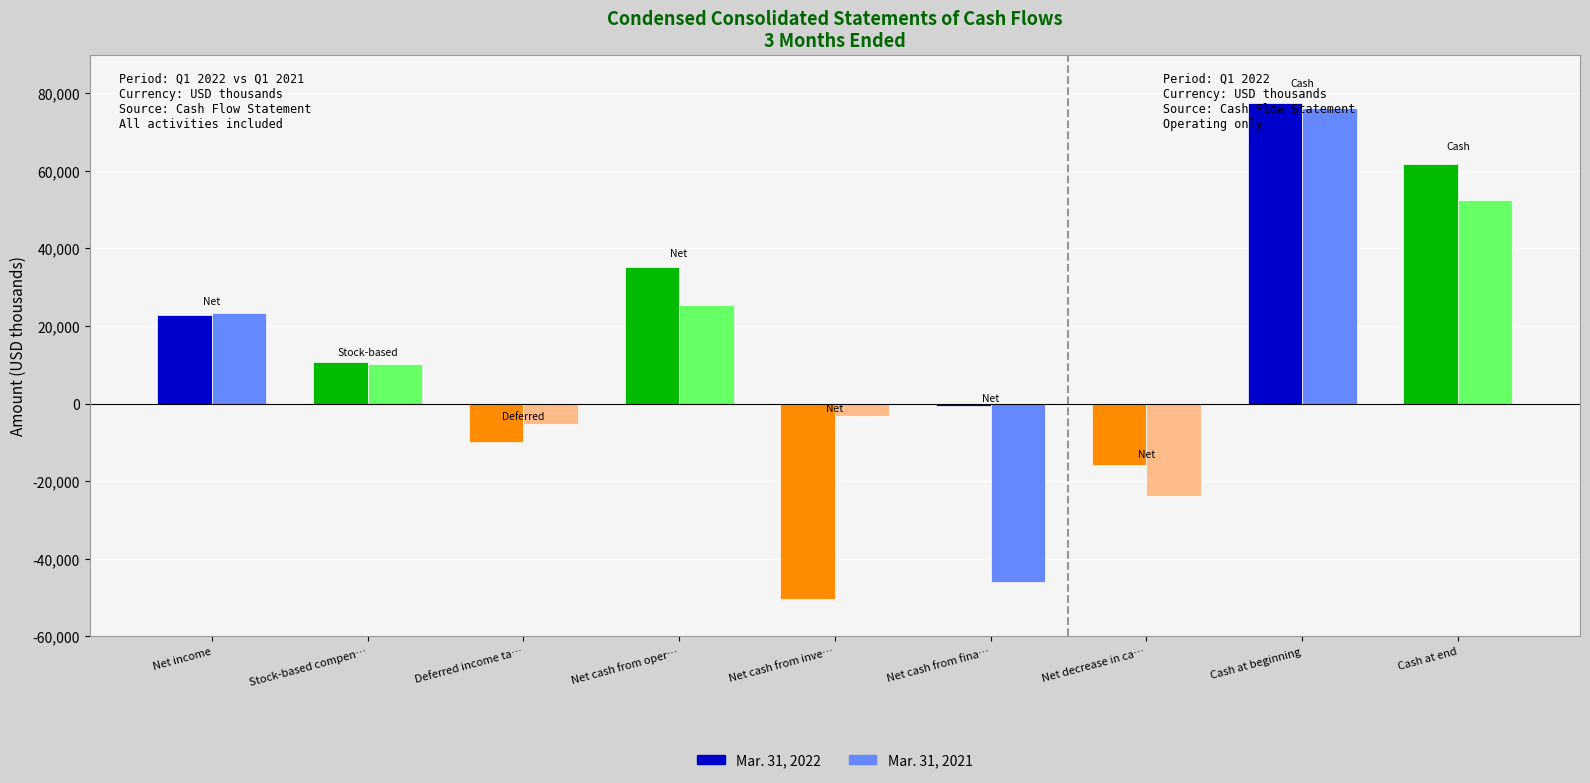

Reading left to right, transcribe all the data shown in this chart.

Mar. 31, 2022: Net income=22797	Stock-based compensation=10761	Deferred income taxes=-9935	Net cash from operations=35247	Net cash from investing=-50496	Net cash from financing=-506	Net decrease in cash=-15755	Cash at beginning=77617	Cash at end=61862
Mar. 31, 2021: Net income=23465	Stock-based compensation=10101	Deferred income taxes=-5360	Net cash from operations=25422	Net cash from investing=-3284	Net cash from financing=-45947	Net decrease in cash=-23809	Cash at beginning=76190	Cash at end=52381